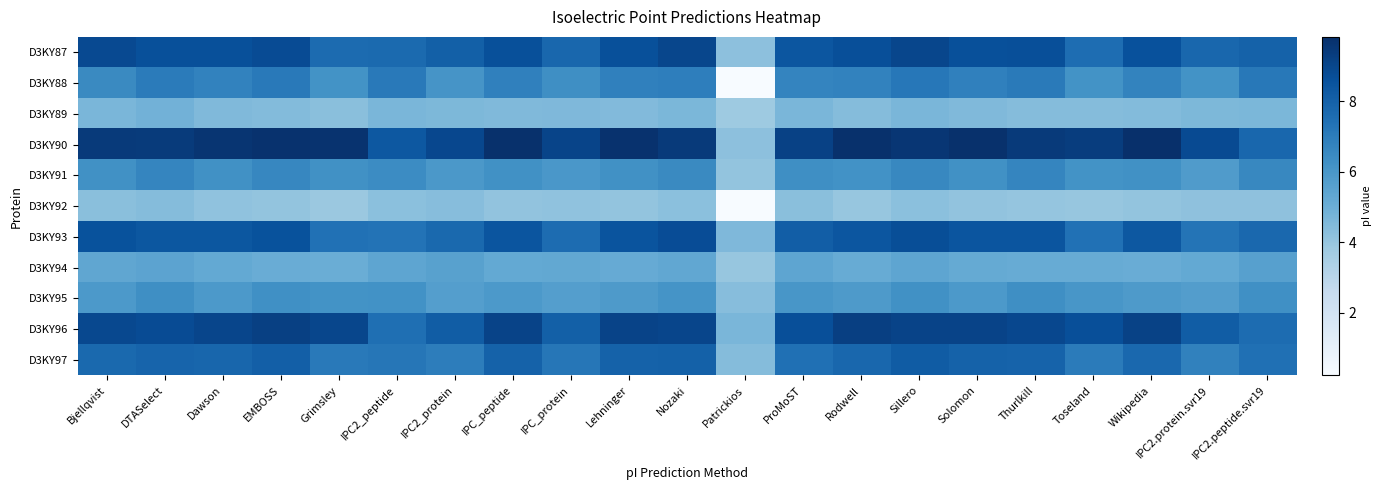

Which series has the largest total across all categories?

D3KY90